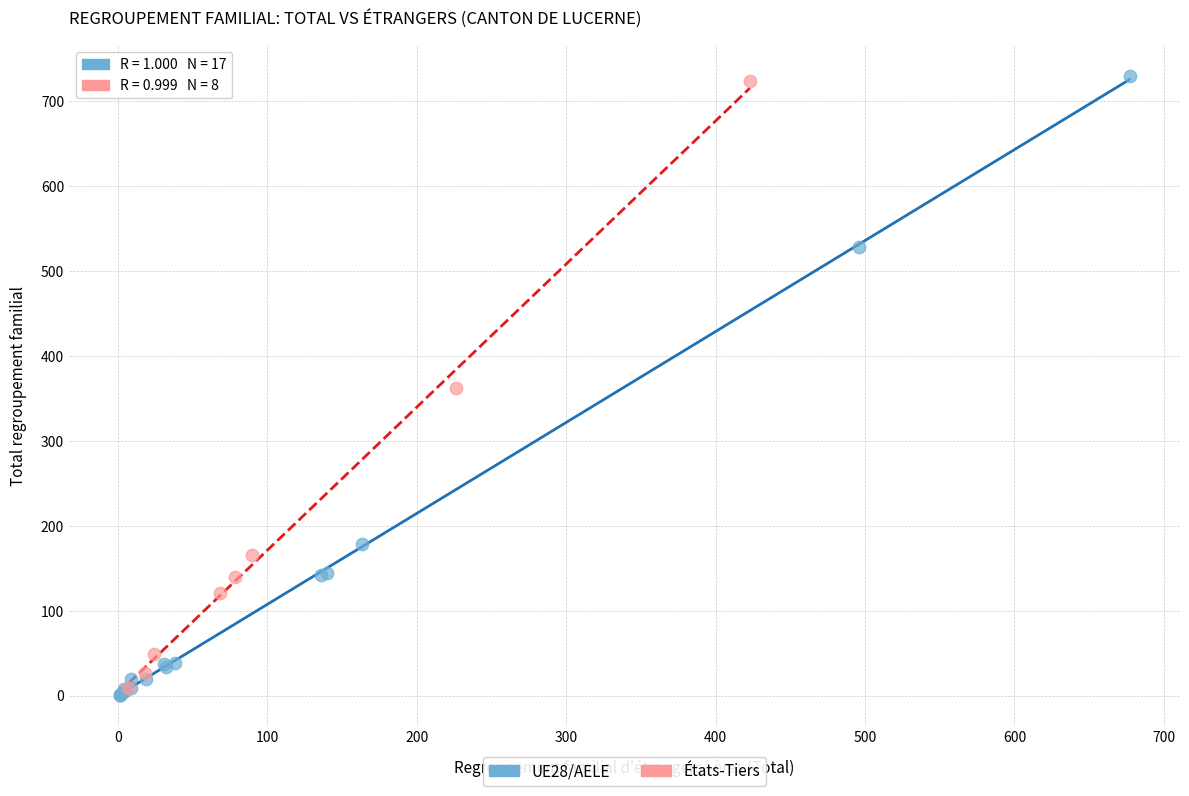

Which series has the widest spread of Y values?

UE28/AELE